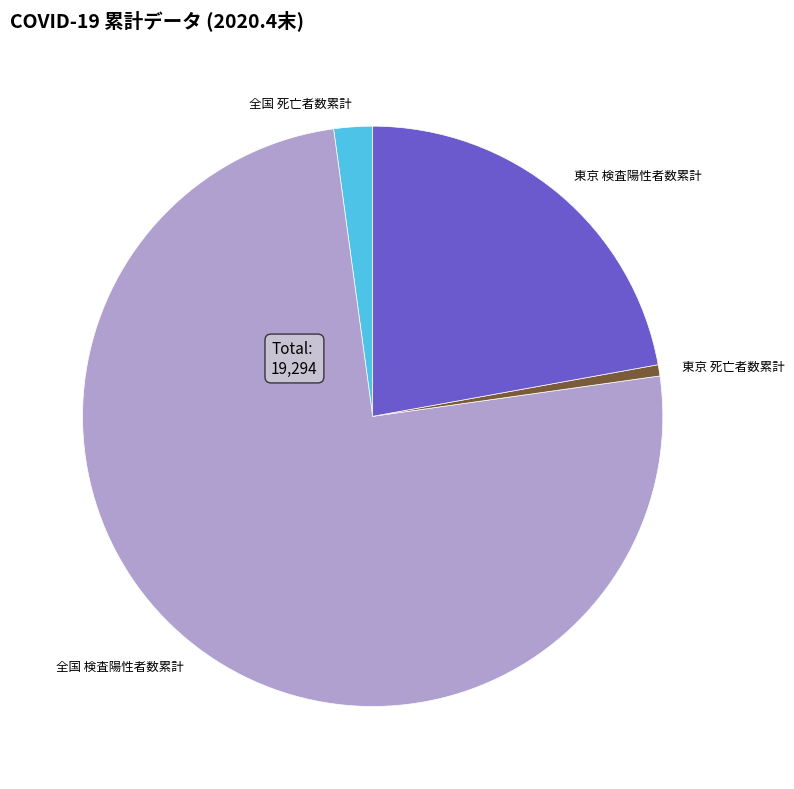

Combined, do 全国 検査陽性者数累計 and 東京 死亡者数累計 account for over 50%?

Yes